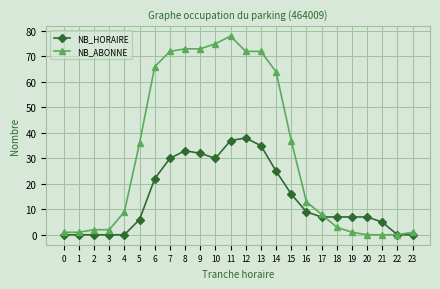

True or false: NB_ABONNE has a value of 72 at 12.

True